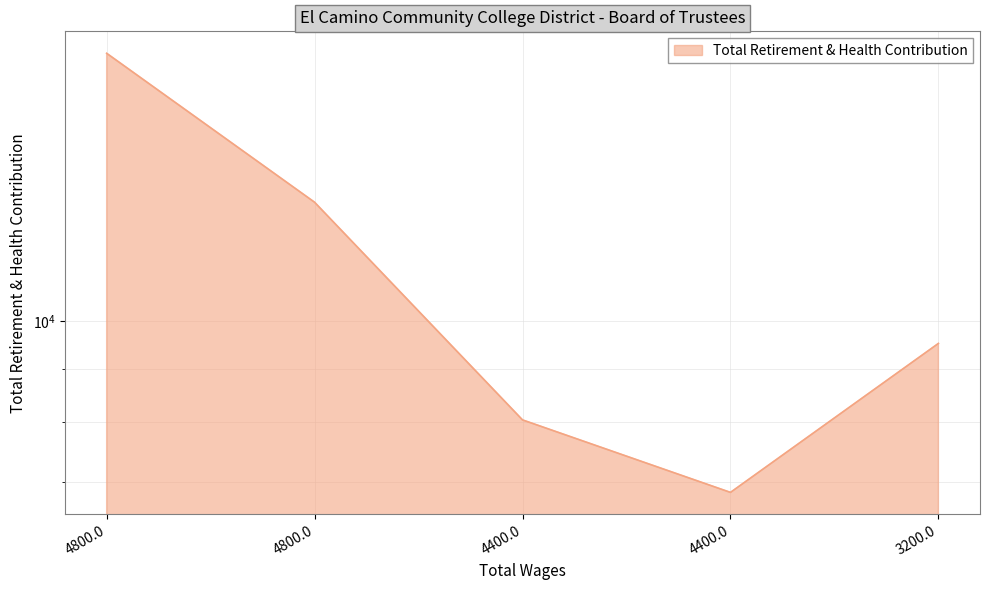

Rank the categories by value from highest to lowest.

4800.0, 4800.0, 3200.0, 4400.0, 4400.0